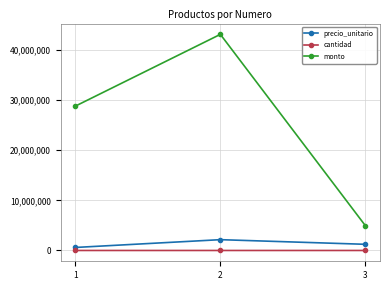

Count the number of data series in this chart.

3